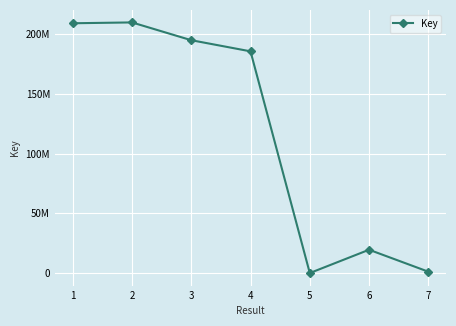

What is the average value?

117267716